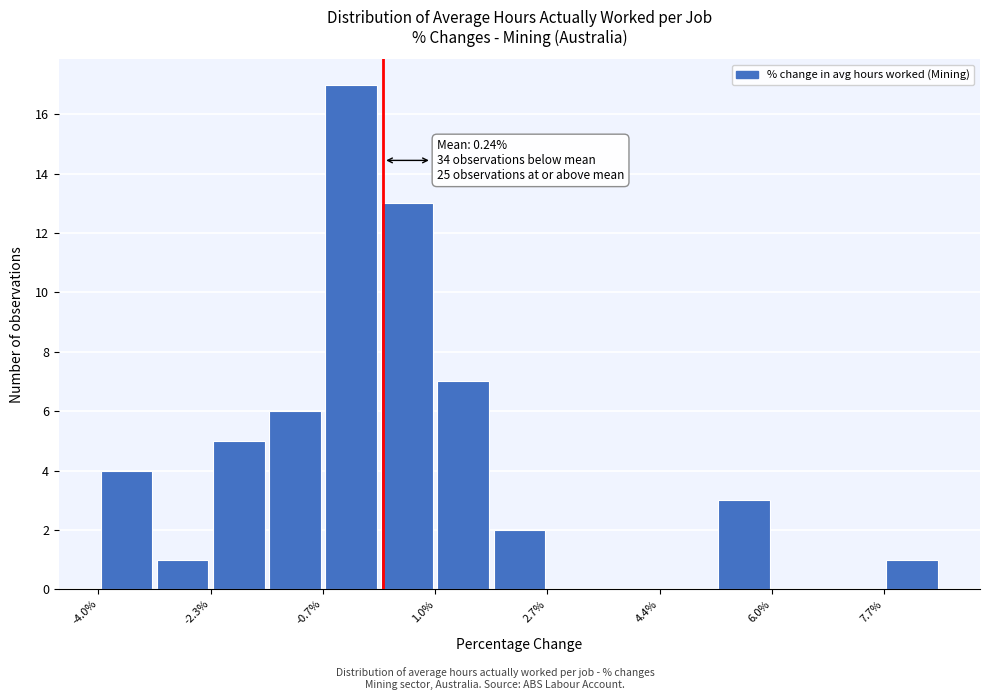

Which range on the x-axis has the tallest bar?

-0.6 to 0.2